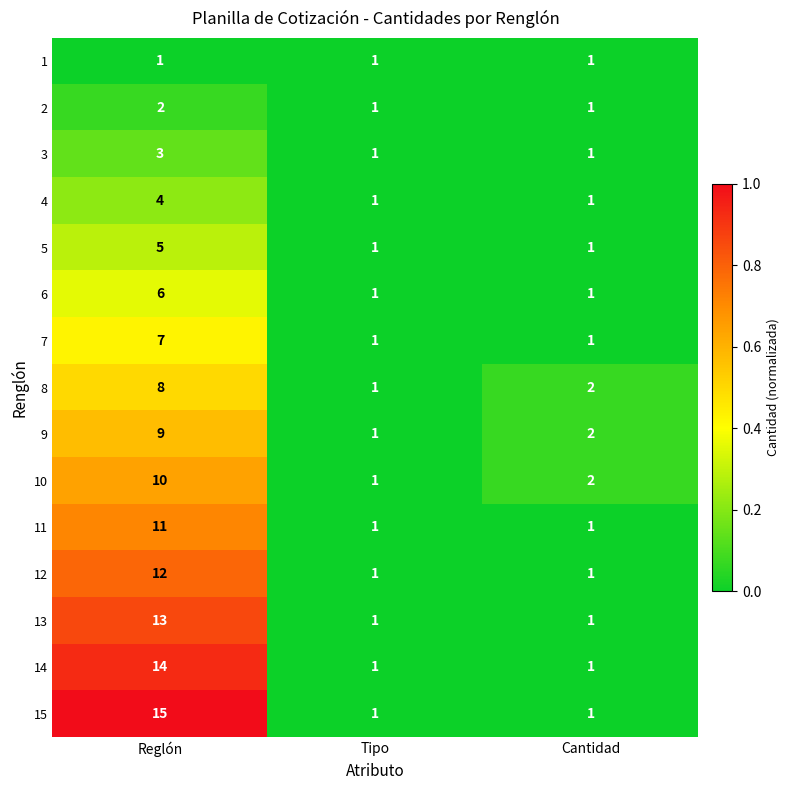

True or false: 6 has a value of 9 at Reglón.

False